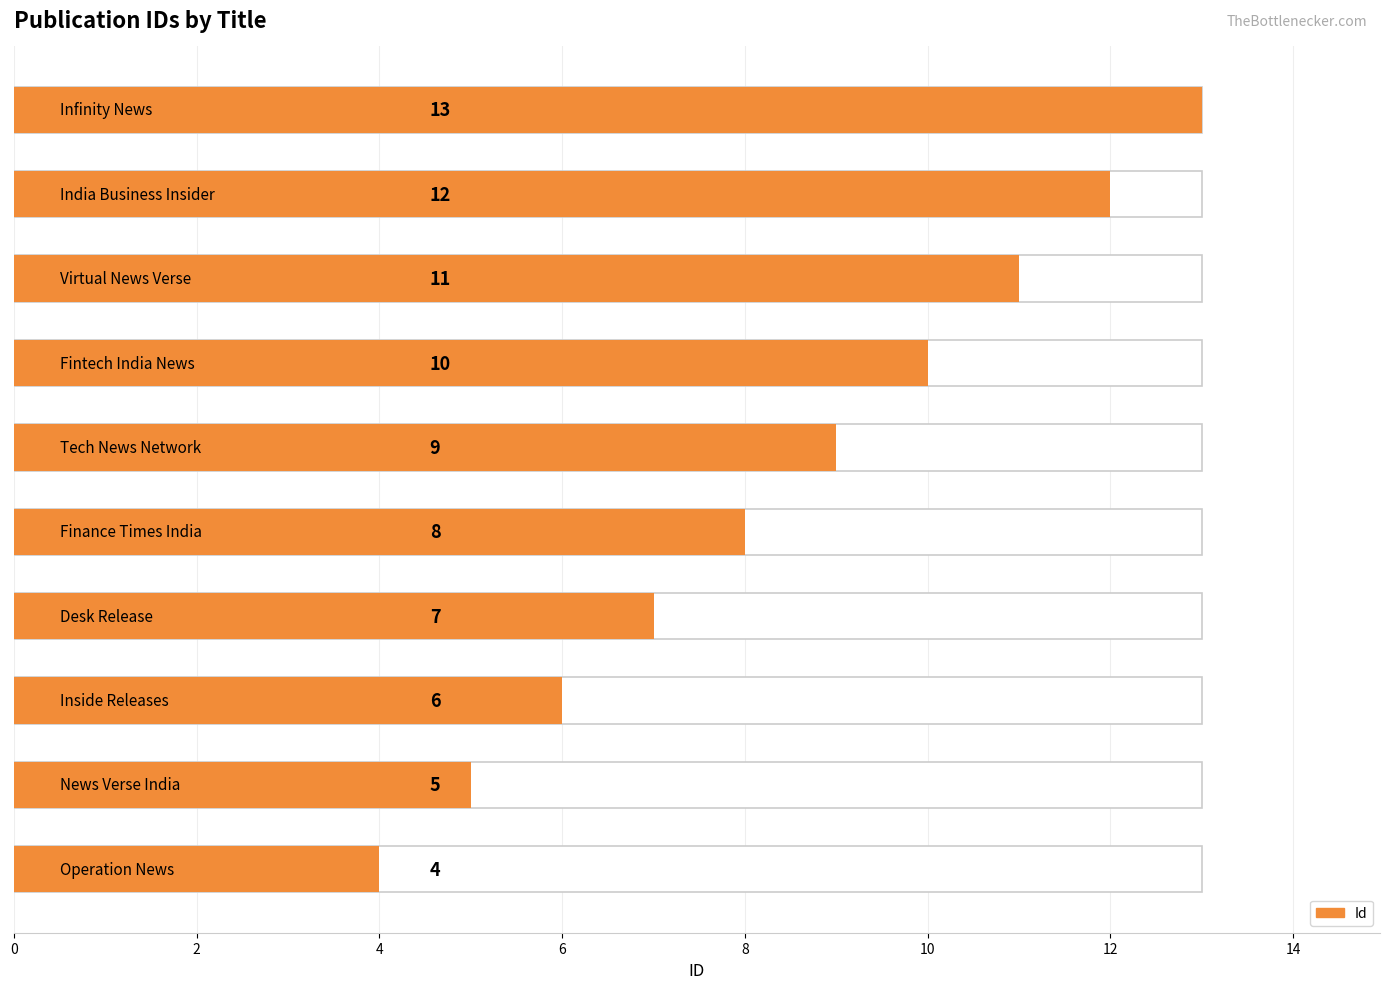

Reading left to right, transcribe all the data shown in this chart.

4	5	6	7	8	9	10	11	12	13